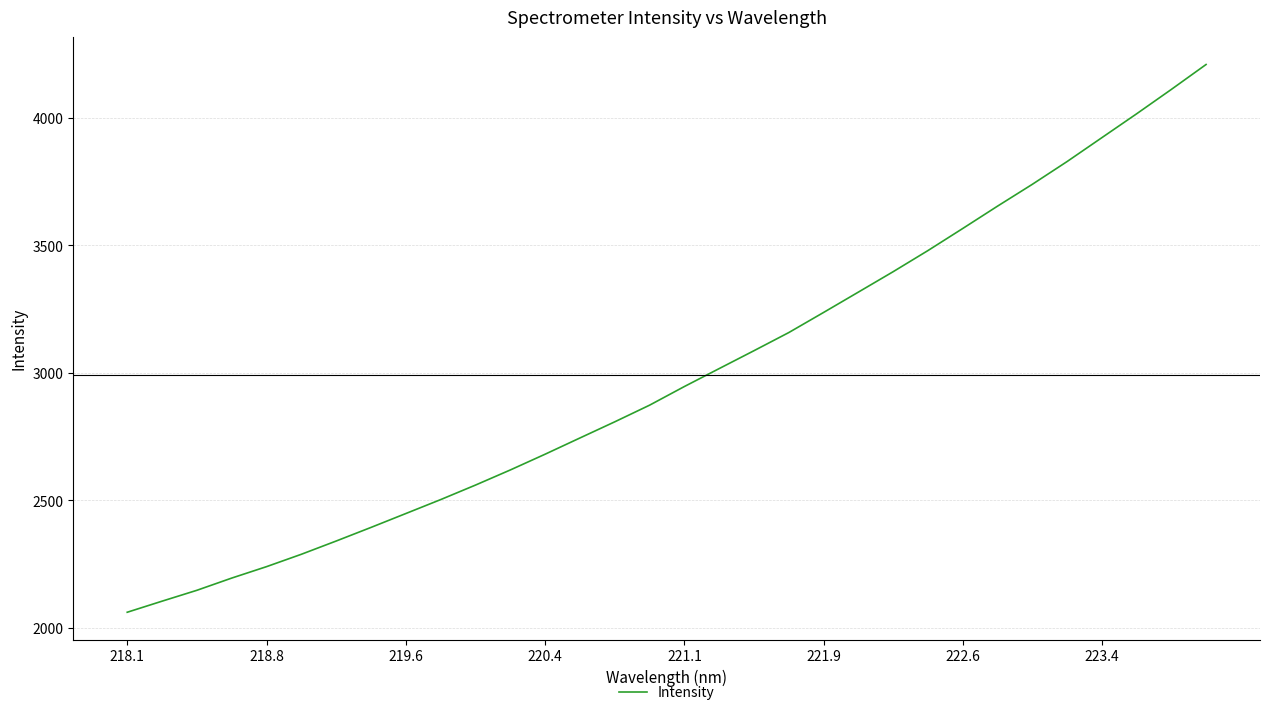

How many series are shown in this chart?

1